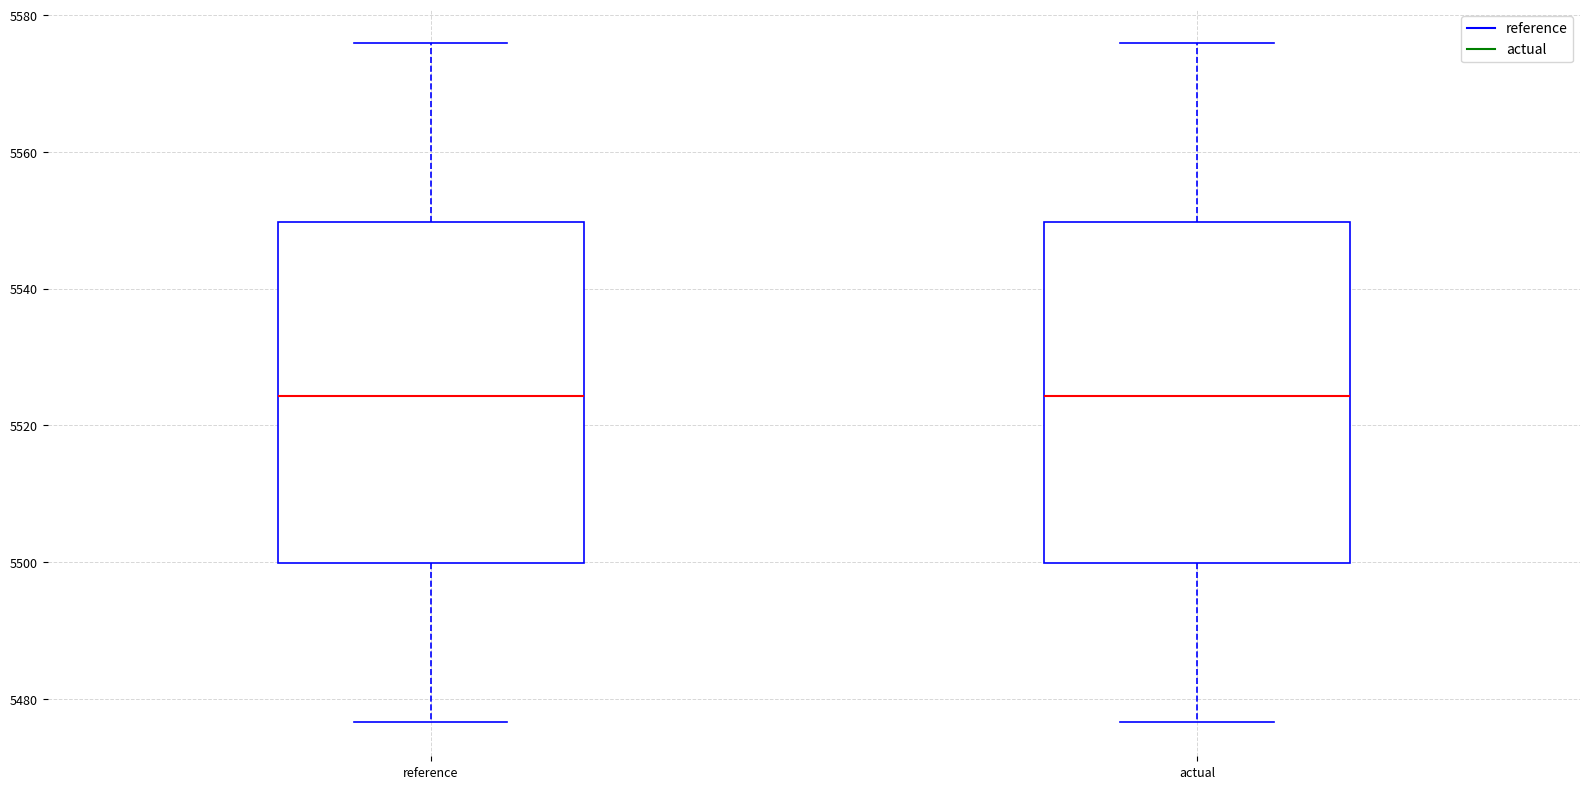

Reading left to right, transcribe this box plot: for each box, give where its median line is, the range the box spans, and where its two whiskers end, as read against the y-axis. The values are not printed on the chart, so give them approximately, as read against the axis.

reference: median 5524, box 5500 to 5550, whiskers 5476 to 5576
actual: median 5524, box 5500 to 5550, whiskers 5476 to 5576